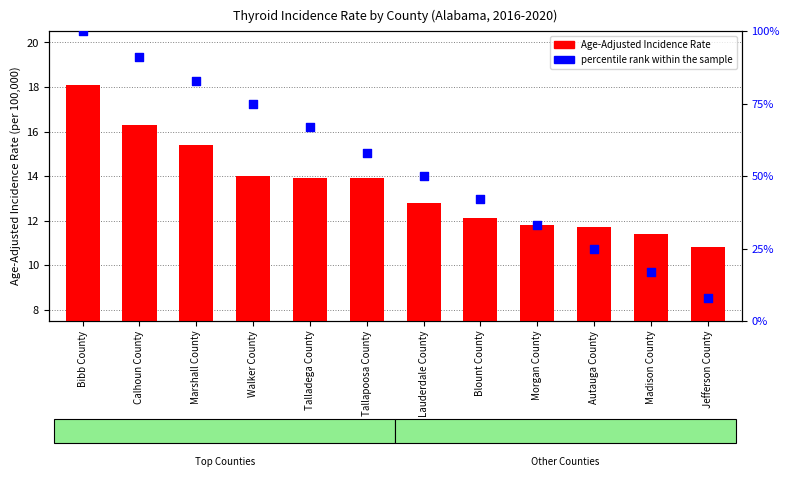

Which series has the largest total across all categories?

percentile rank within the sample